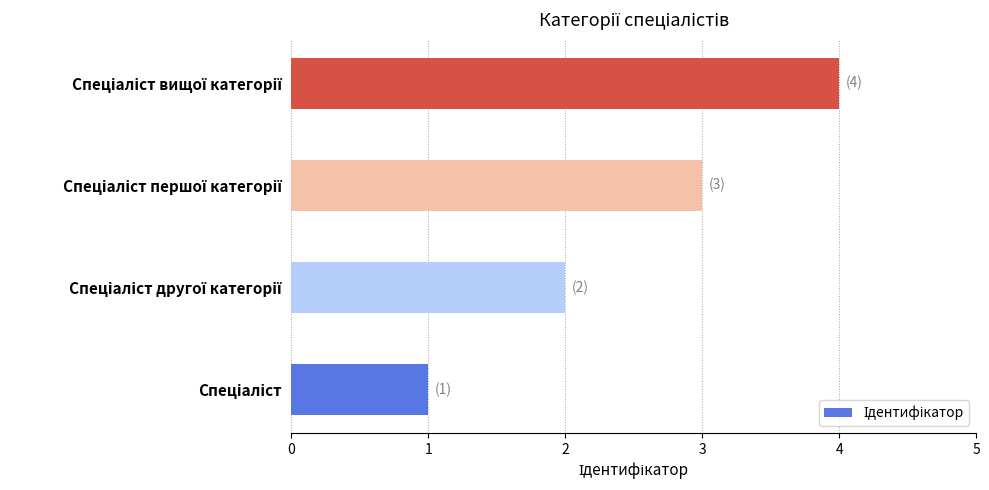

What is the greatest value displayed?

4